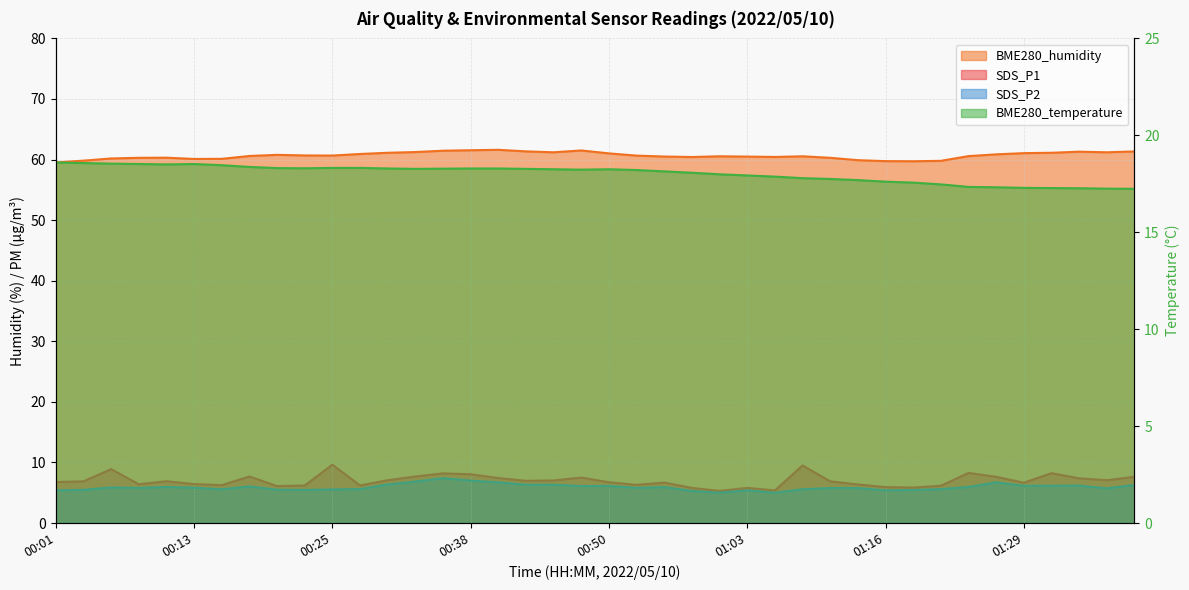

What value does the BME280_temperature series have at 00:58?

18.1